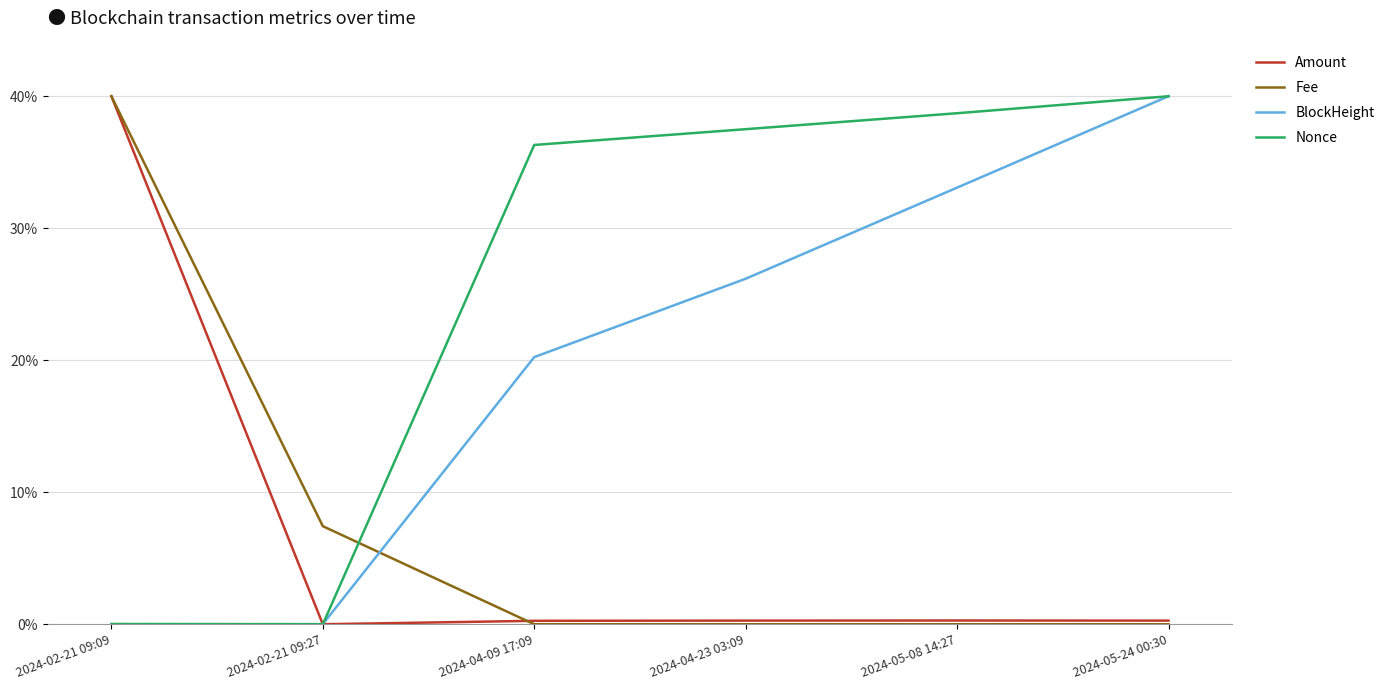

What are all the series names shown in the legend?

Amount, Fee, BlockHeight, Nonce